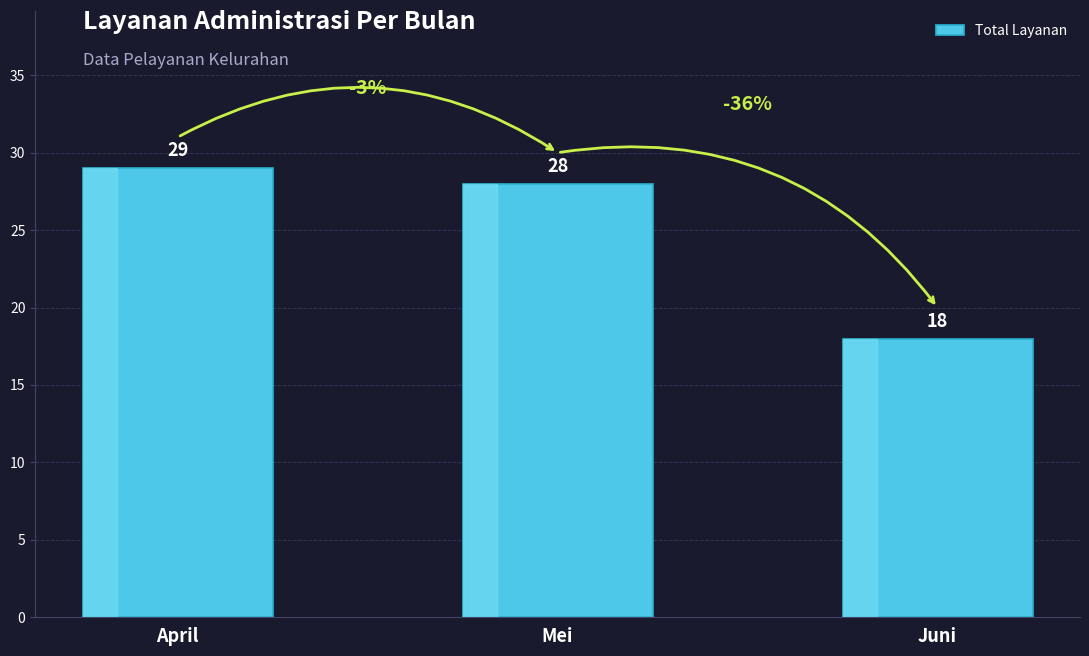

What is the sum of all values?

75